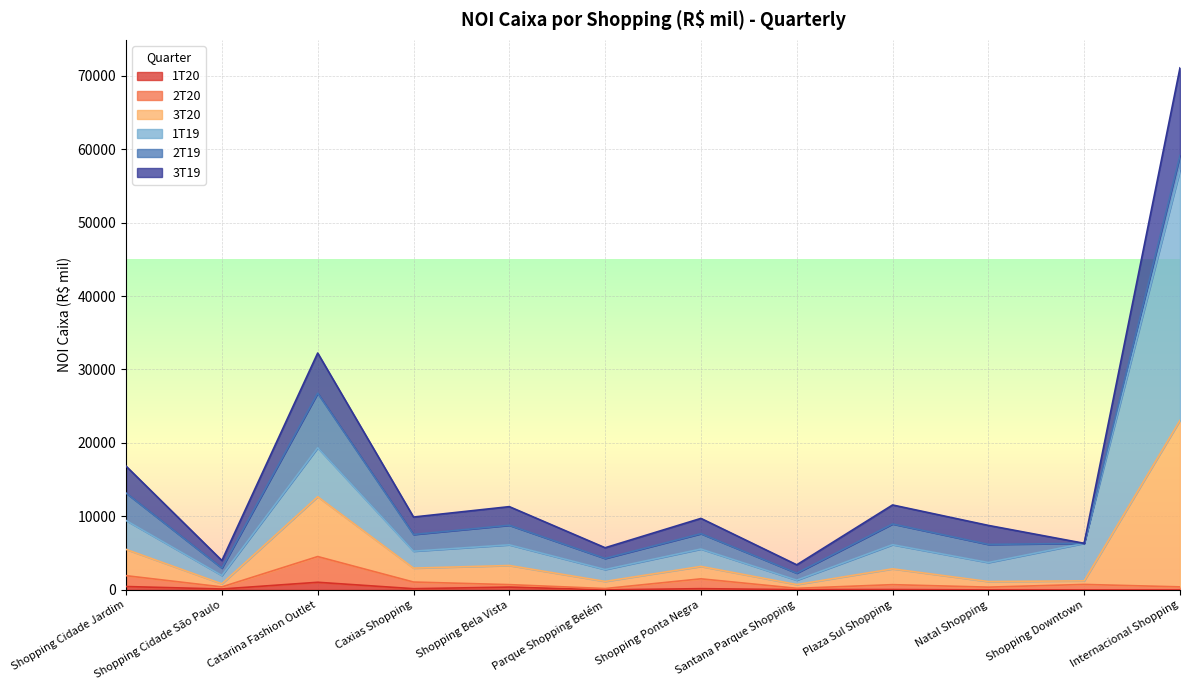

True or false: 2T20 has more than 0 interior local peaks.

True